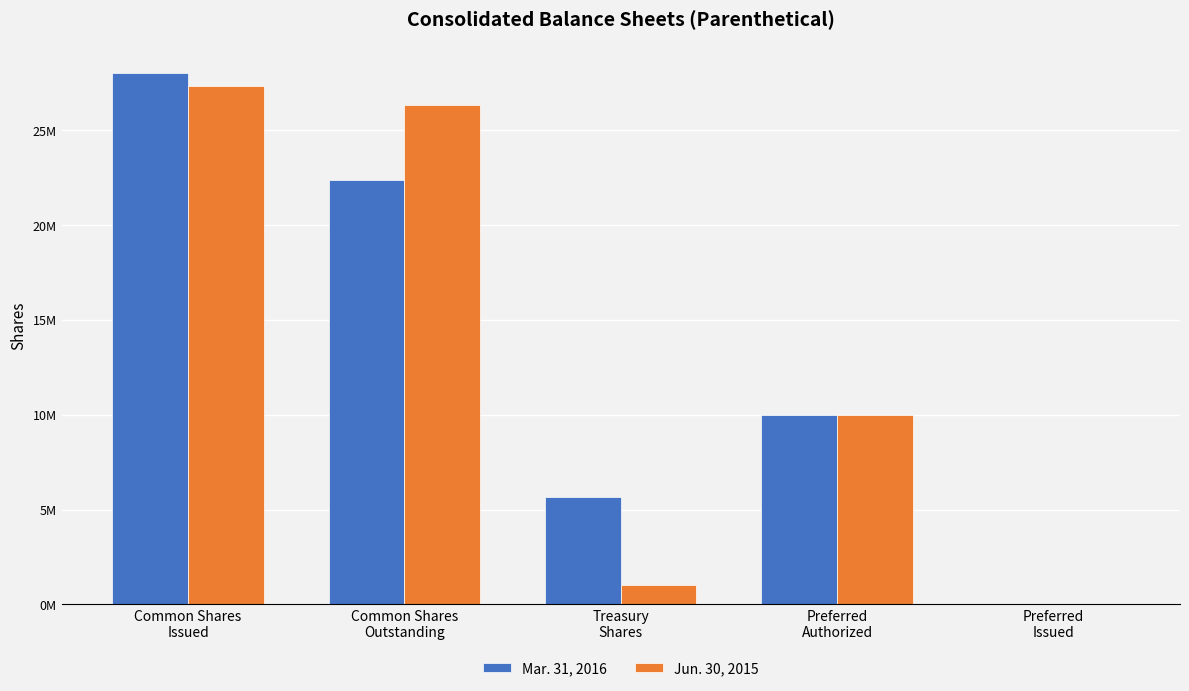

What is the difference between the maximum and second lowest values in the Jun. 30, 2015 series?

26316000